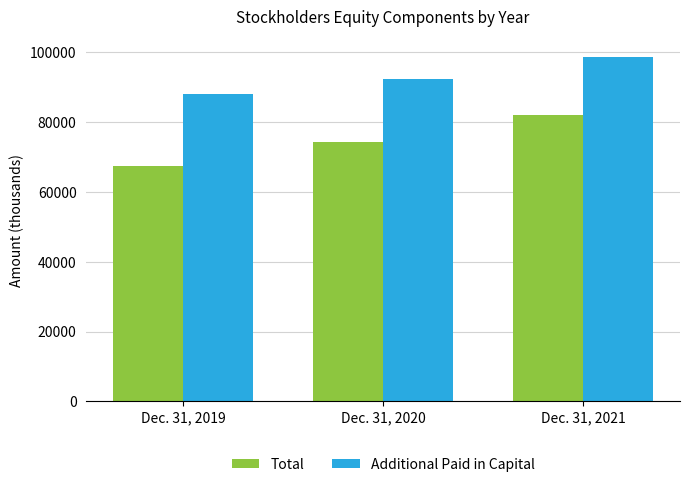

How many data points does each series have?

3